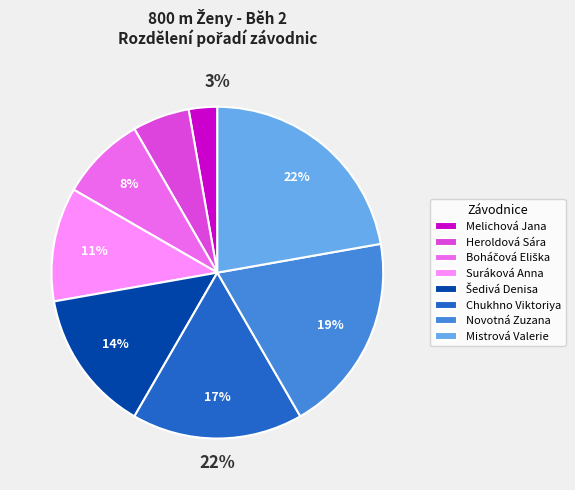

What is the ratio of the value at Šedivá Denisa to the value at Suráková Anna?

1.2